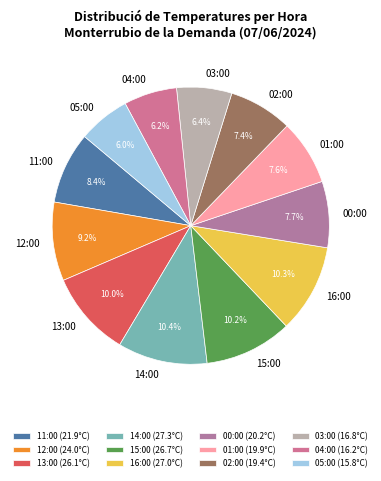

Is there a majority slice in this chart?

No